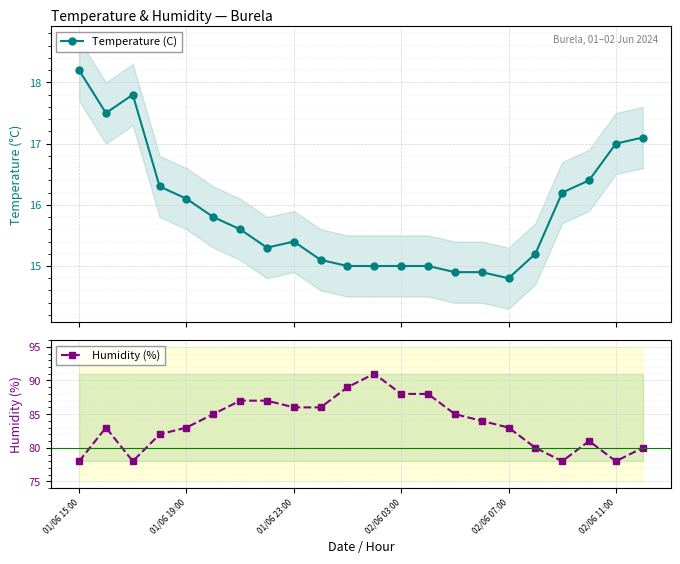

True or false: Temperature (C) and Humidity (%) intersect in this chart.

False